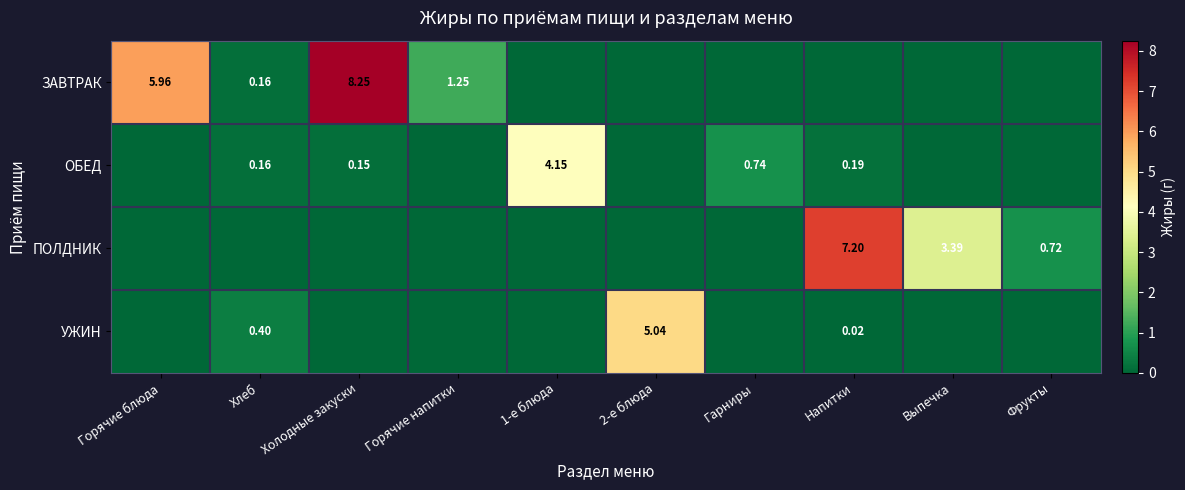

What is the greatest value displayed?

8.2